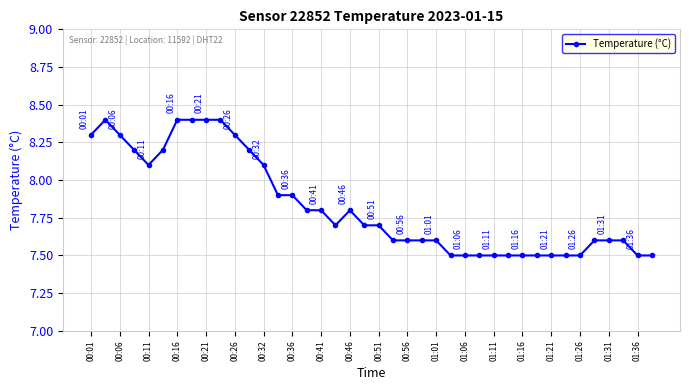

What is the difference between the maximum and second lowest values?

0.9